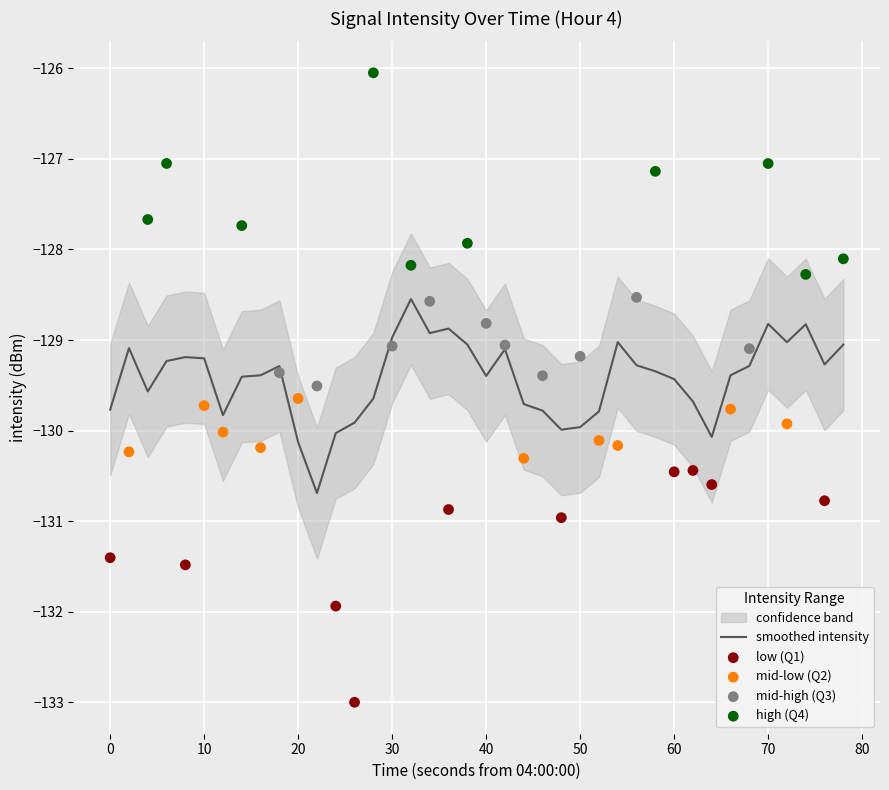

The value of smoothed intensity at 20 is -37.3. True or false?

False